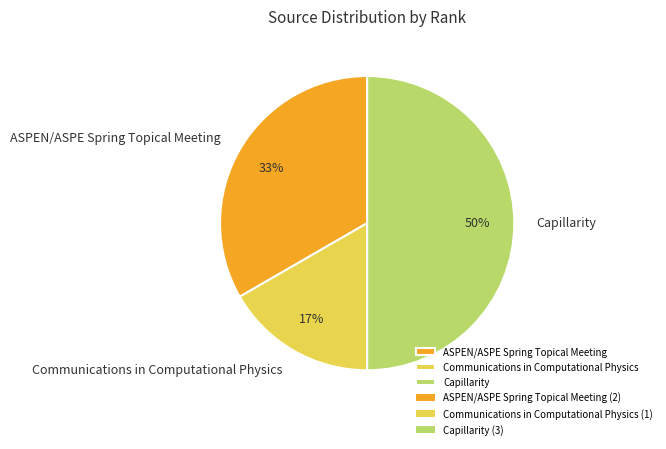

To the nearest percent, what is the combined percentage of Communications in Computational Physics and Capillarity?

67%